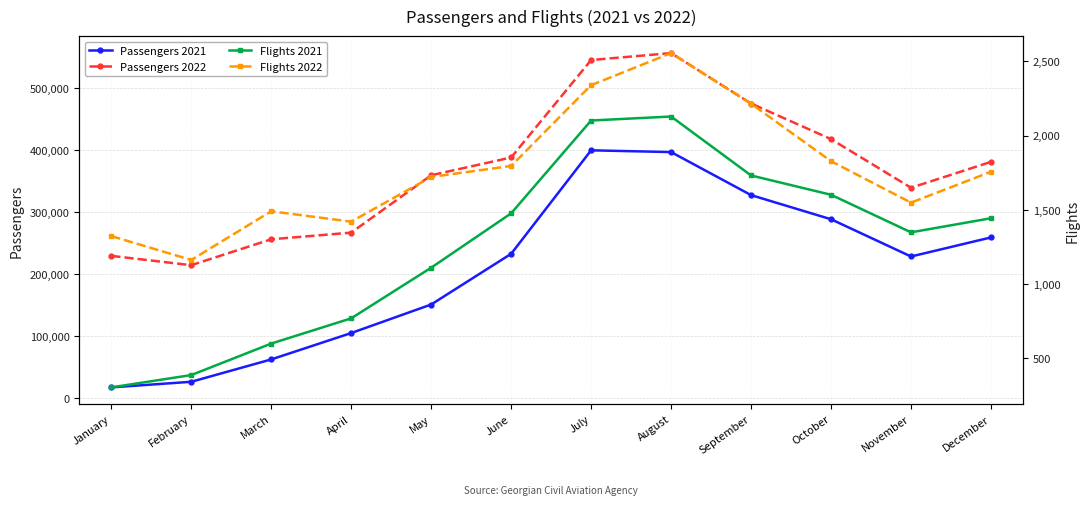

Is this an area chart (filled region under the line)?

No